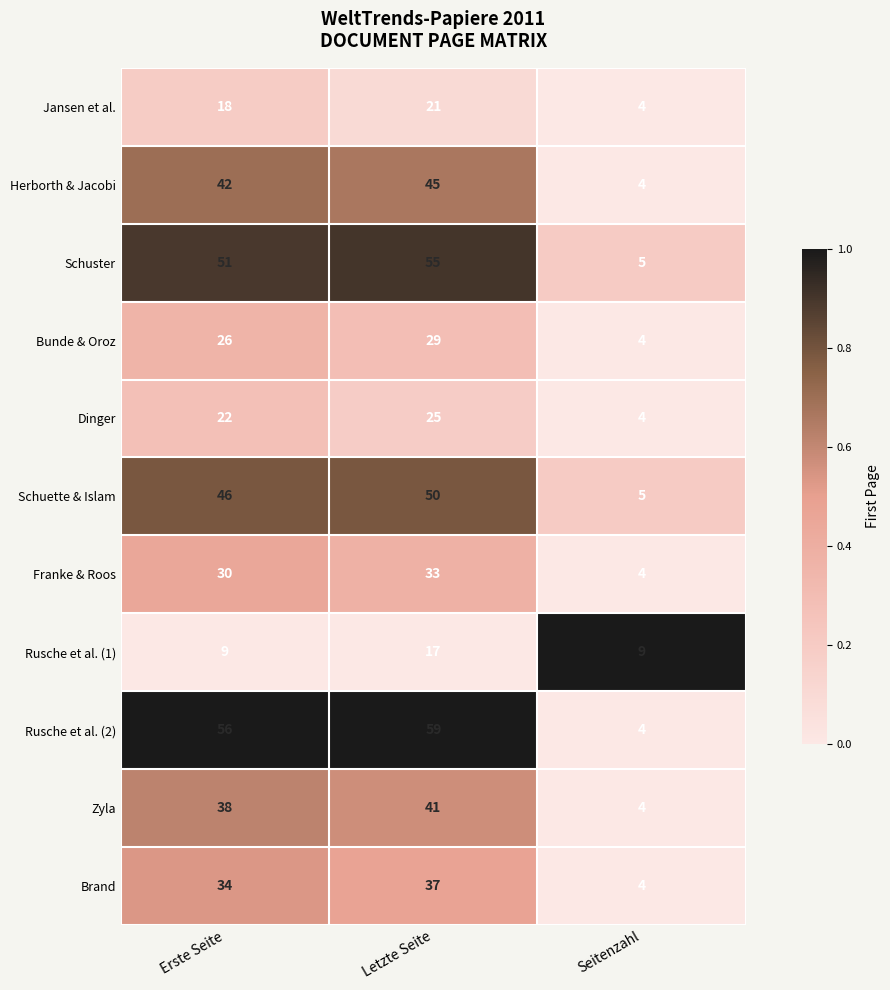

Rank the series at Letzte Seite from lowest to highest value.

Rusche et al. (1), Jansen et al., Dinger, Bunde & Oroz, Franke & Roos, Brand, Zyla, Herborth & Jacobi, Schuette & Islam, Schuster, Rusche et al. (2)